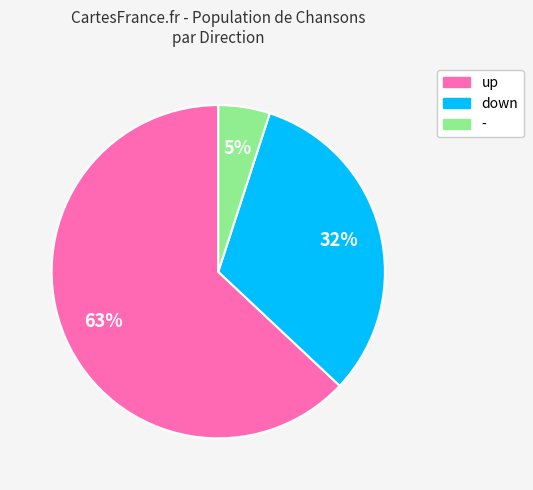

Between down and up, which is larger?

up